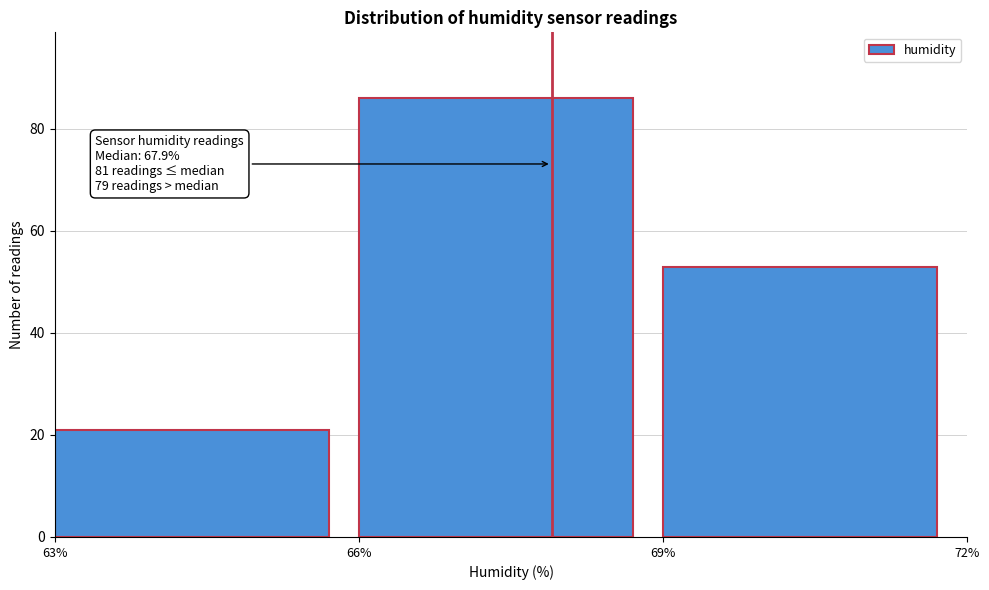

Over which range of the x-axis is the bar tallest?

66% to 69%